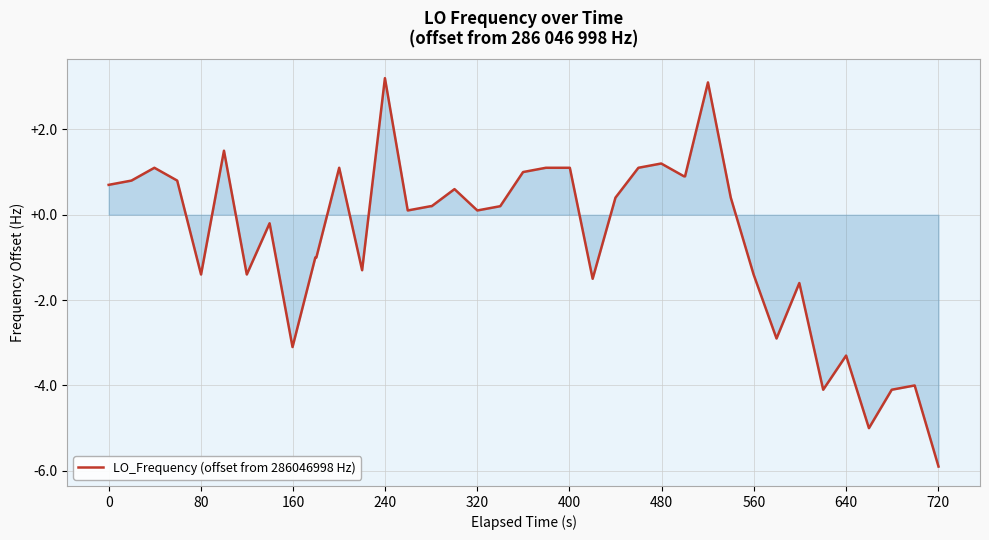

Count the number of data series in this chart.

1